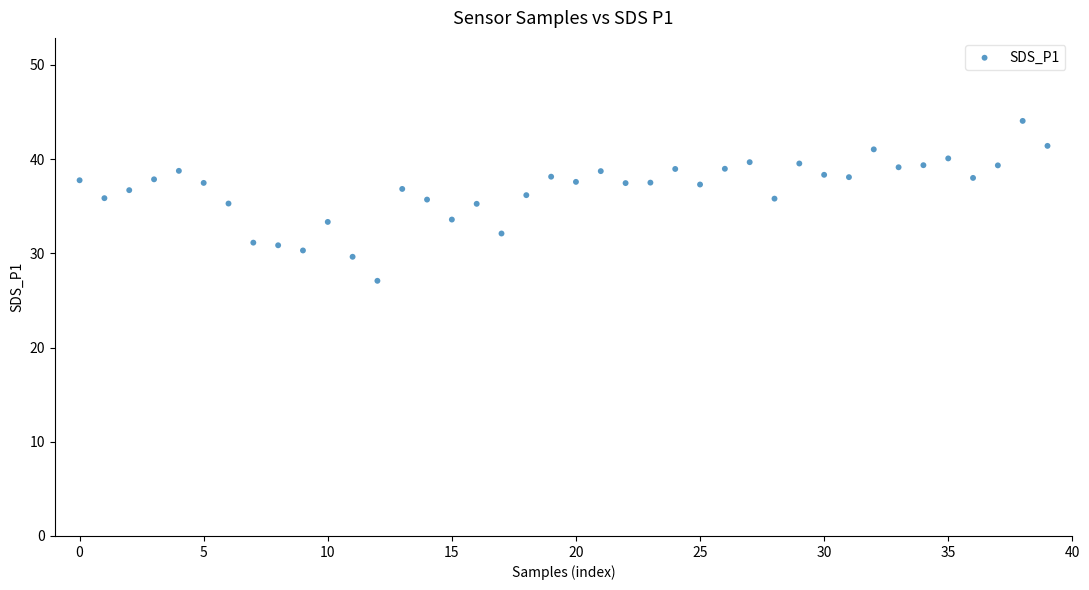

What is the range of Y values (max minus min)?

17.0